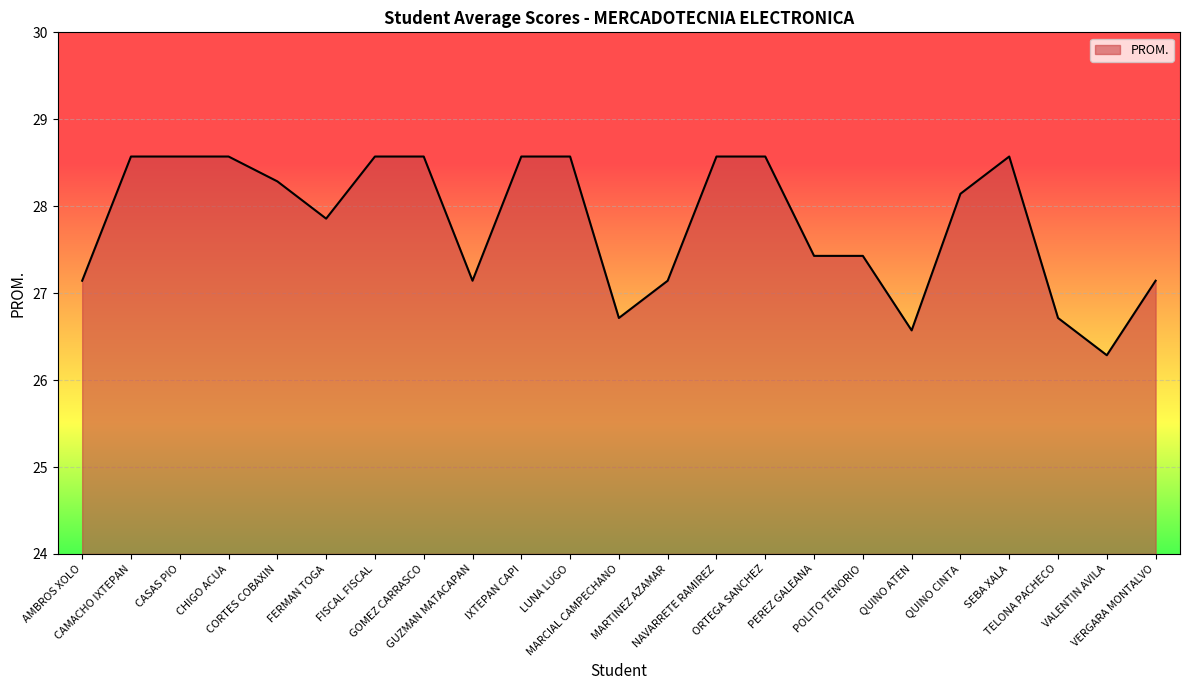

What is the maximum value shown in the chart?

28.6